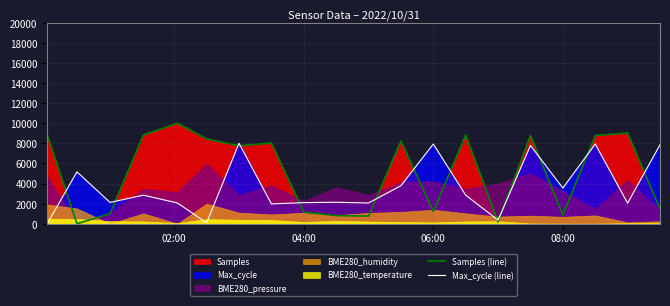

Is it true that Samples (line) equals 1147.6 at 04:00?

True